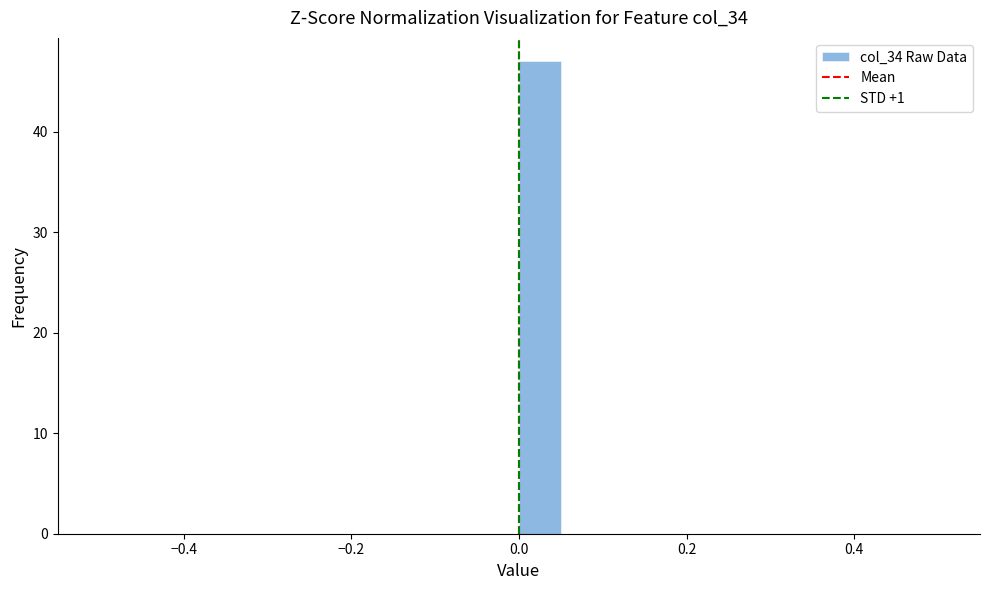

Read against the x-axis, roughly where is the centre of the tallest bar?

0.02